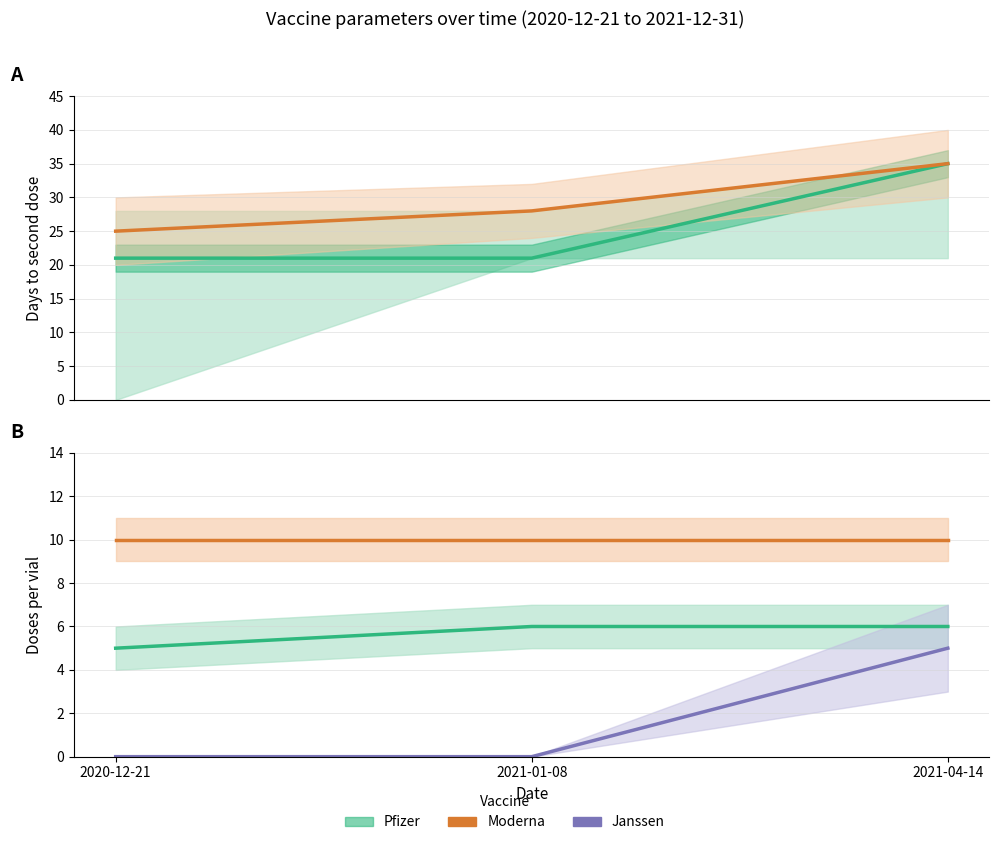

What is the total value across all series at 2020-12-21?

61